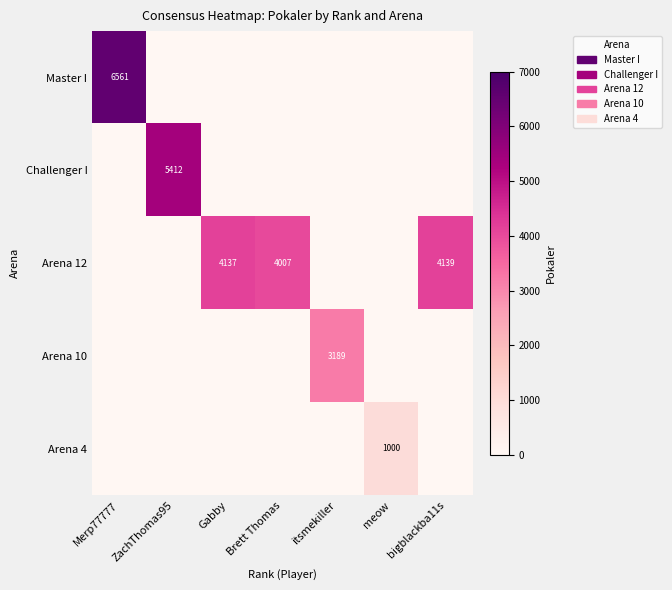

Is it true that Arena 12 equals 4007 at Brett Thomas?

True